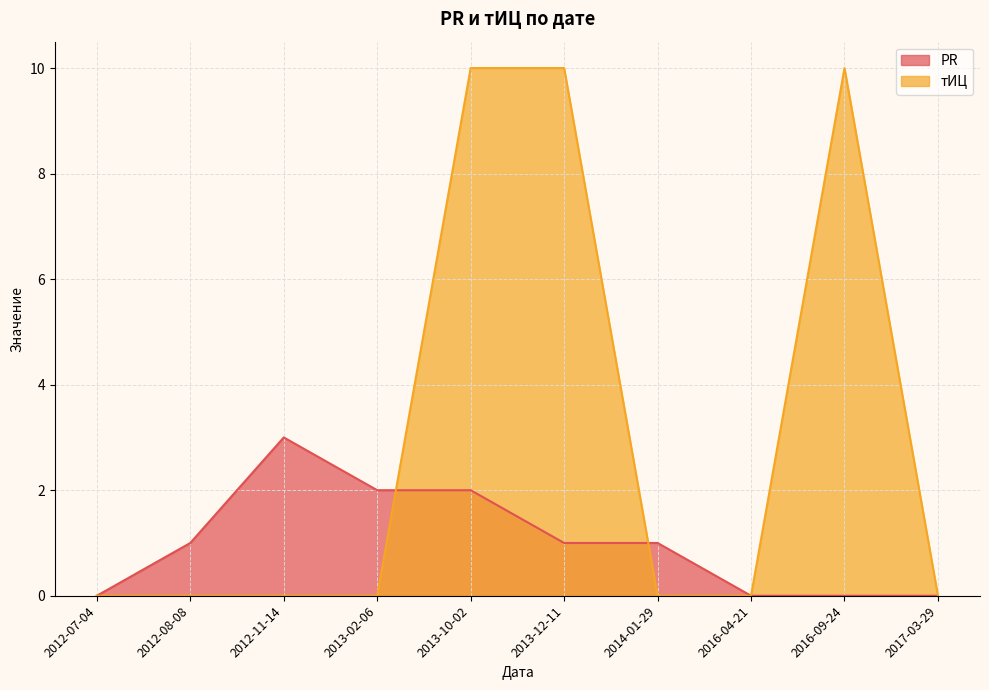

What is the difference between the highest and lowest values at 2013-10-02?

8